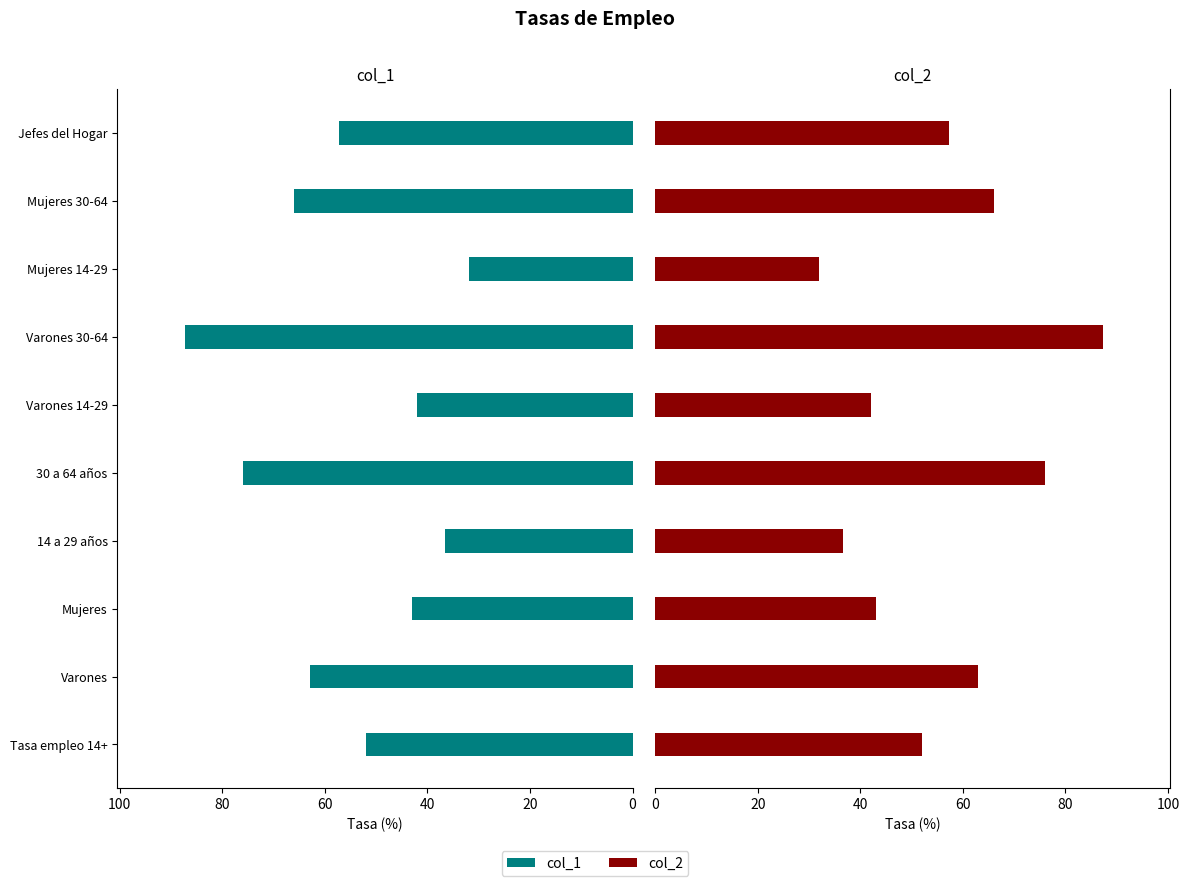

Between 30 a 64 años and Mujeres 14-29, which series saw the biggest shift?

col_1